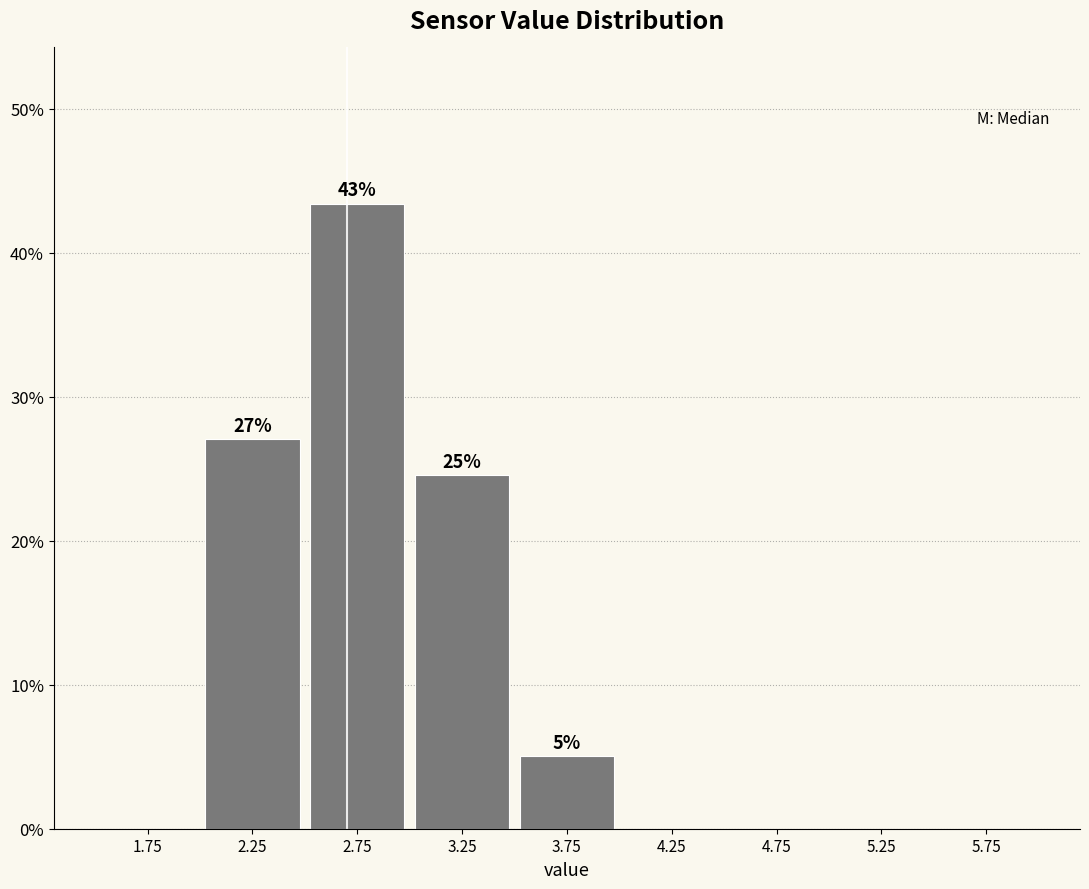

Over which range of the x-axis is the bar tallest?

2.5 to 3.0